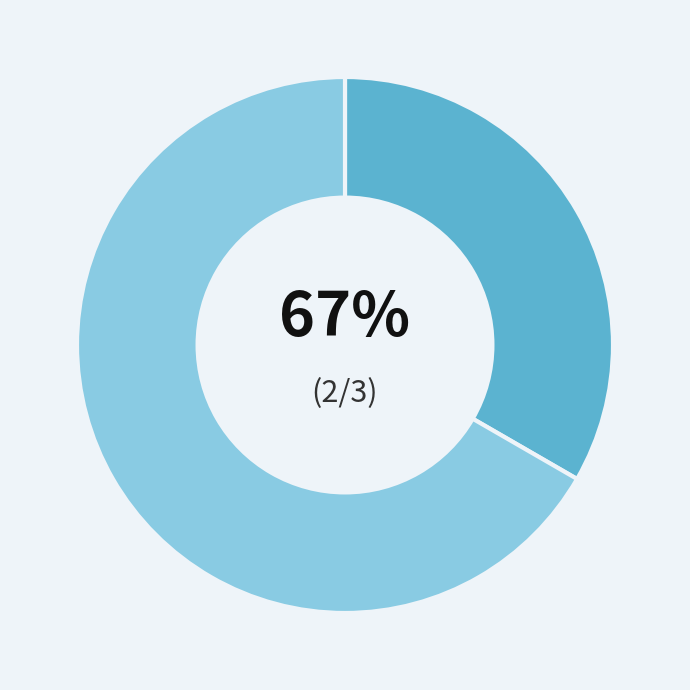

To the nearest percent, what is the difference between the largest and smallest slice percentages?

33%